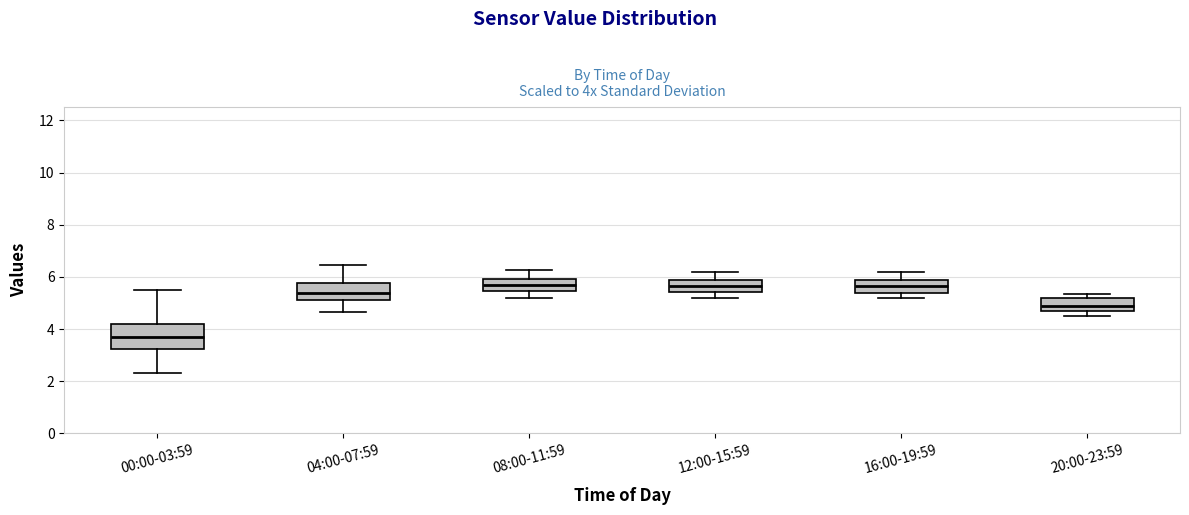

Where is the upper edge of the box for 08:00-11:59 on the y-axis? The values are not printed on the chart, so give them approximately, as read against the axis.

6.0